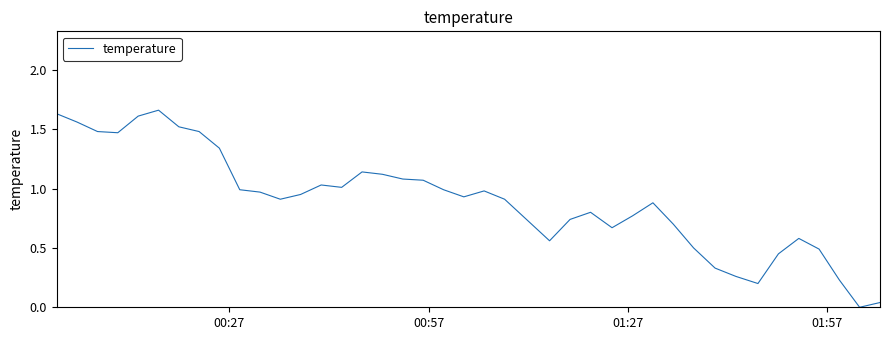

Is this an area chart (filled region under the line)?

No